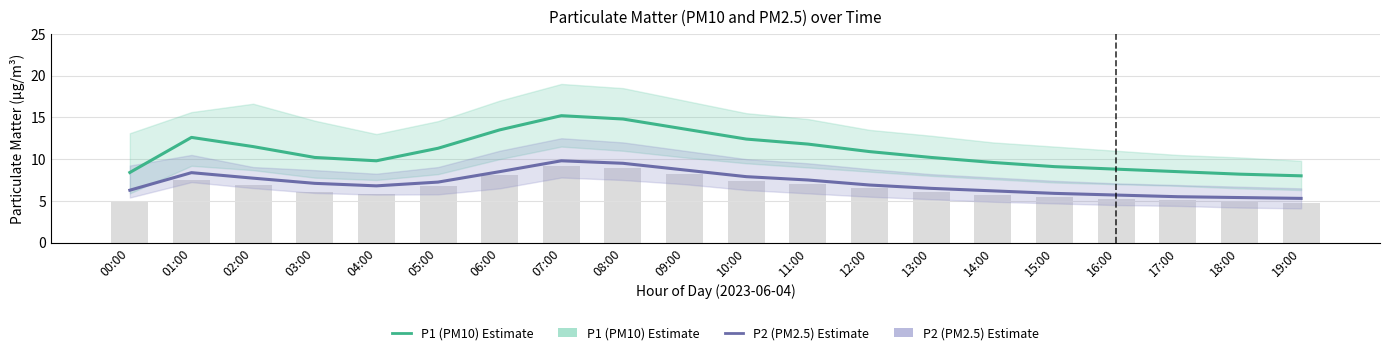

The P1 (PM10) Estimate series shows 17.9 at 05:00. True or false?

False